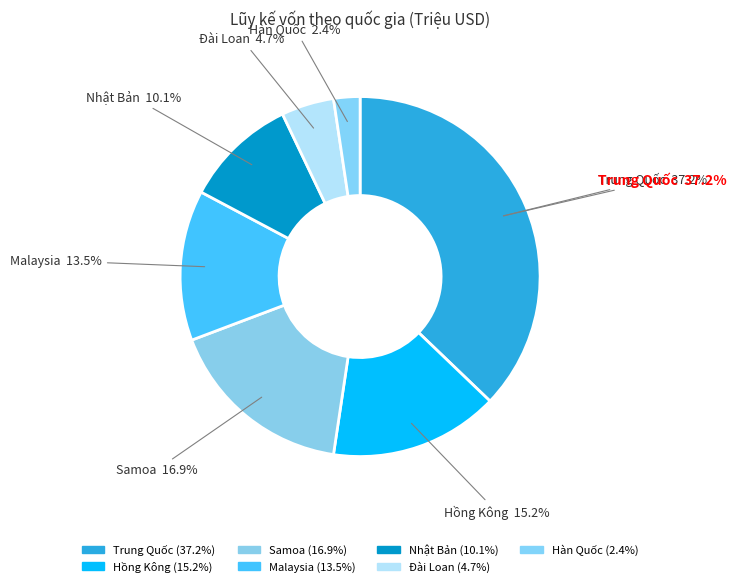

Combined, what portion of the pie is Trung Quốc and Malaysia?

50.7%